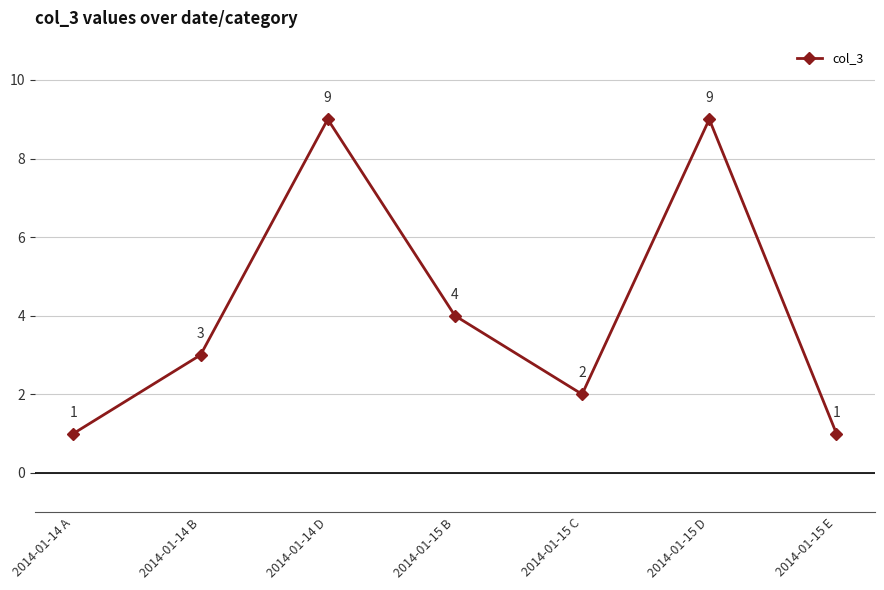

Which has a higher value, 2014-01-14 B or 2014-01-14 A?

2014-01-14 B